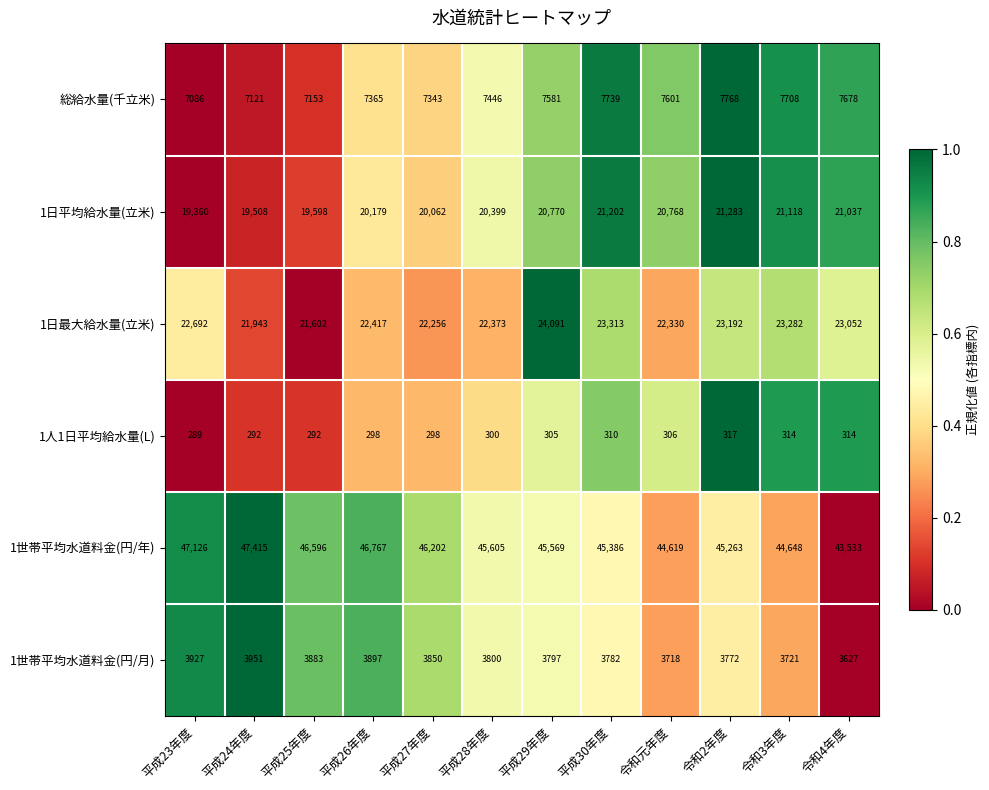

Which series changed the most between 平成27年度 and 平成28年度?

1世帯平均水道料金(円/年)